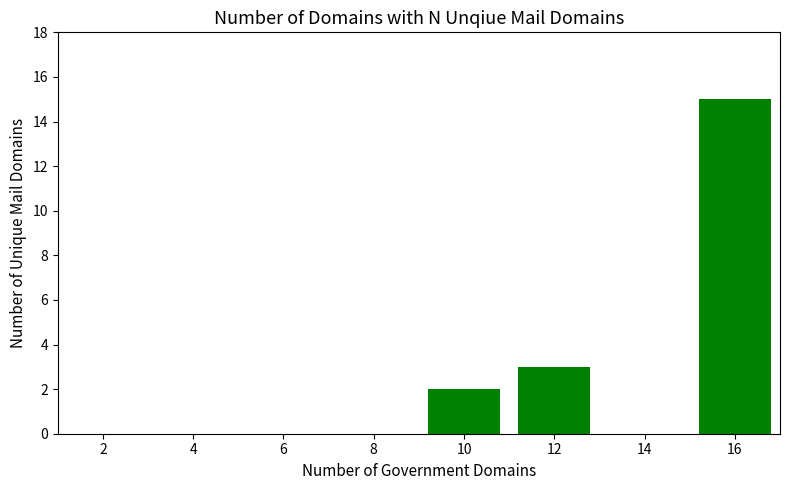

What is the change in value from 8 to 16?

+15